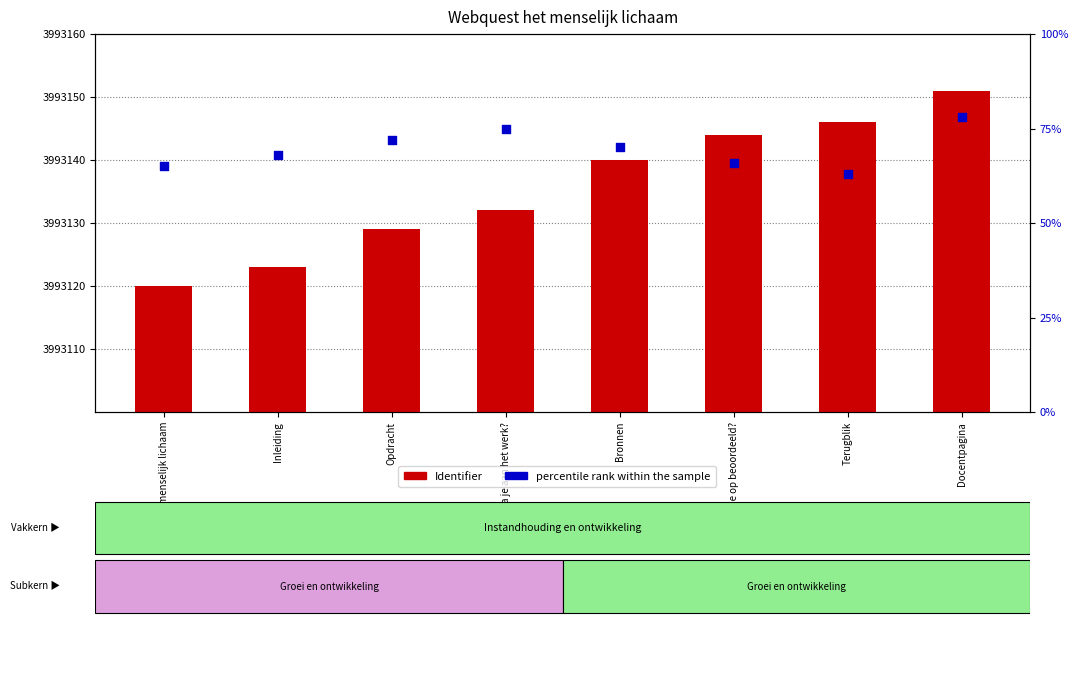

Is the value of percentile rank within the sample at Docentpagina greater than the value of Identifier at Inleiding?

No